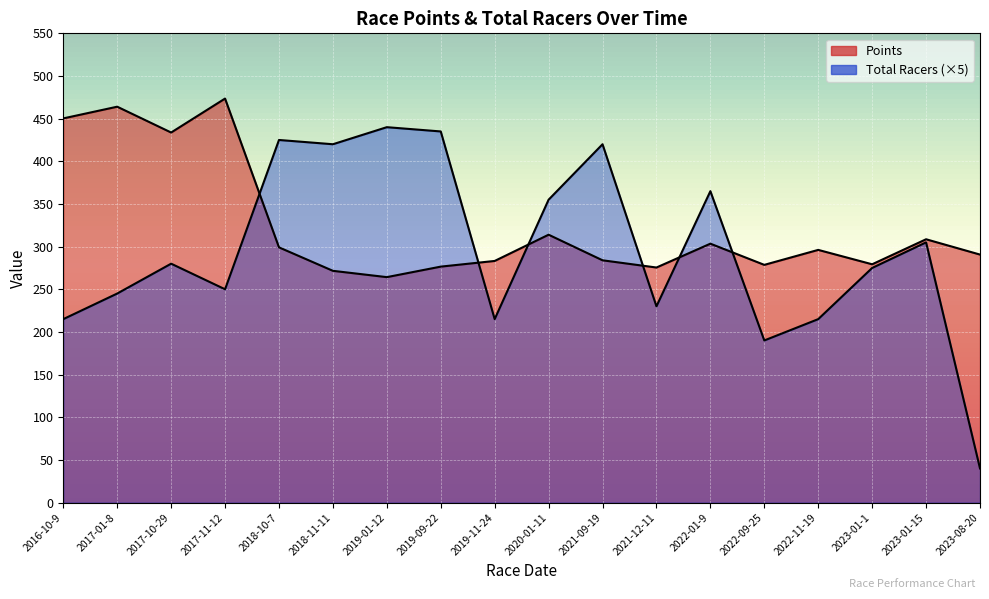

What is the difference between the second highest and second lowest values in the Total Racers series?

245.0